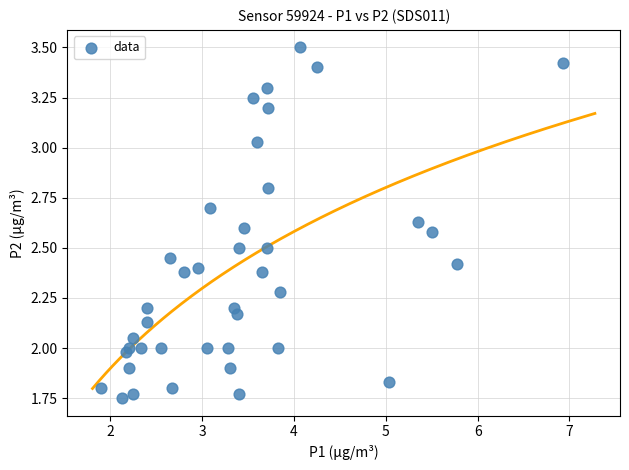

What is the range of X values (max minus min)?

5.0